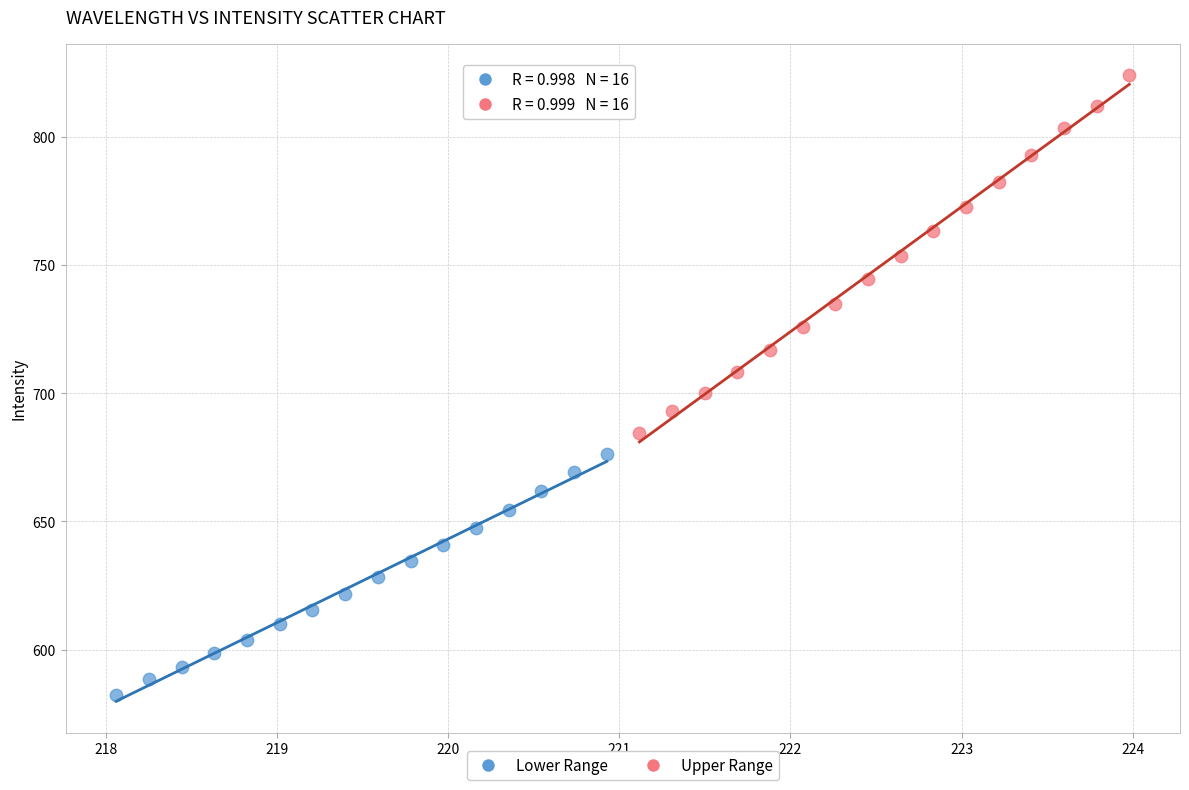

Which series reaches the minimum Y coordinate?

Lower Range